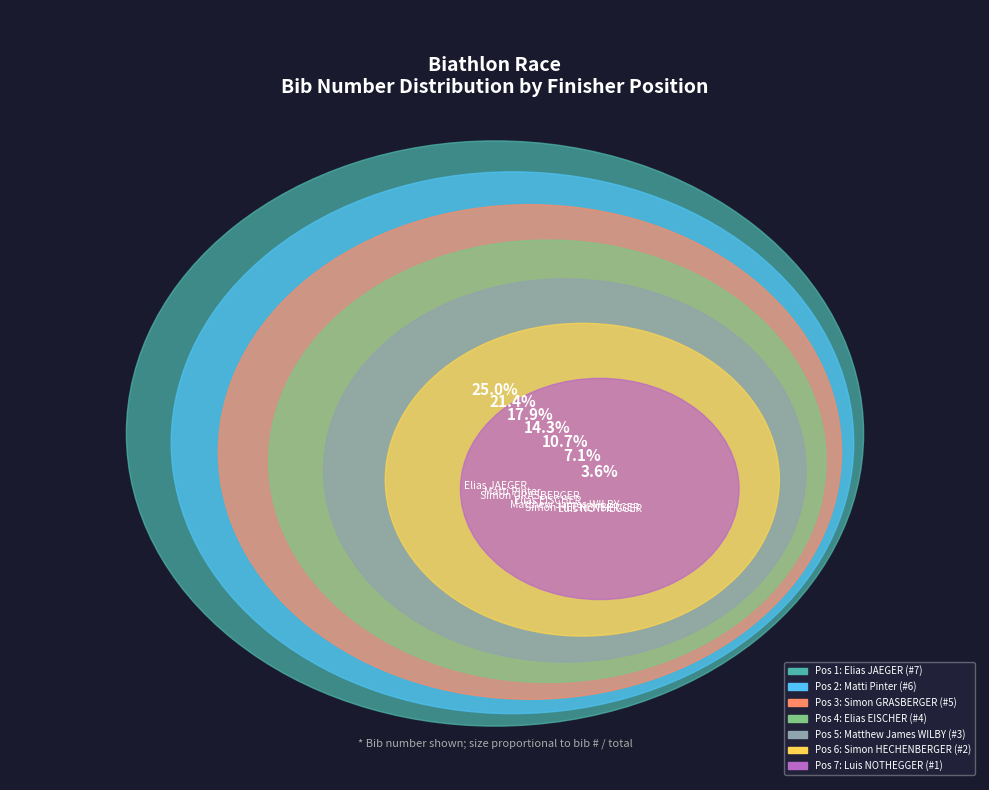

Count the number of slices in the pie.

7